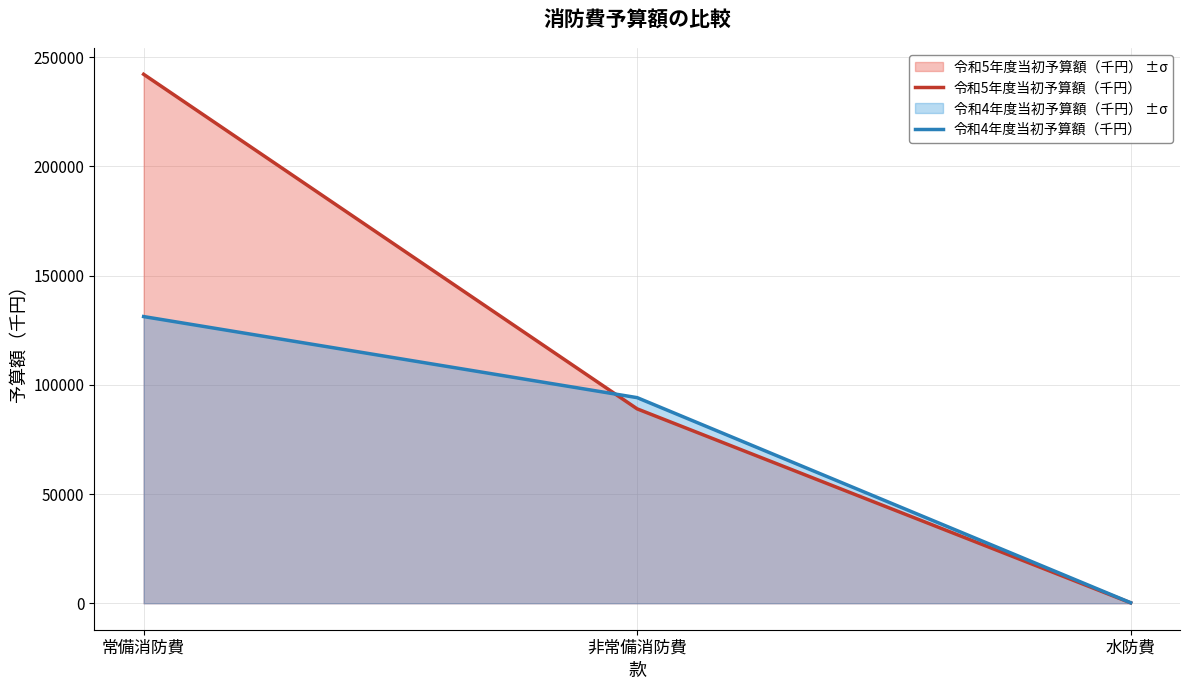

Reading right to left, what are all the values shown in this chart?

令和5年度当初予算額（千円）: 水防費=204	非常備消防費=88998	常備消防費=242145
令和4年度当初予算額（千円）: 水防費=256	非常備消防費=94129	常備消防費=131243